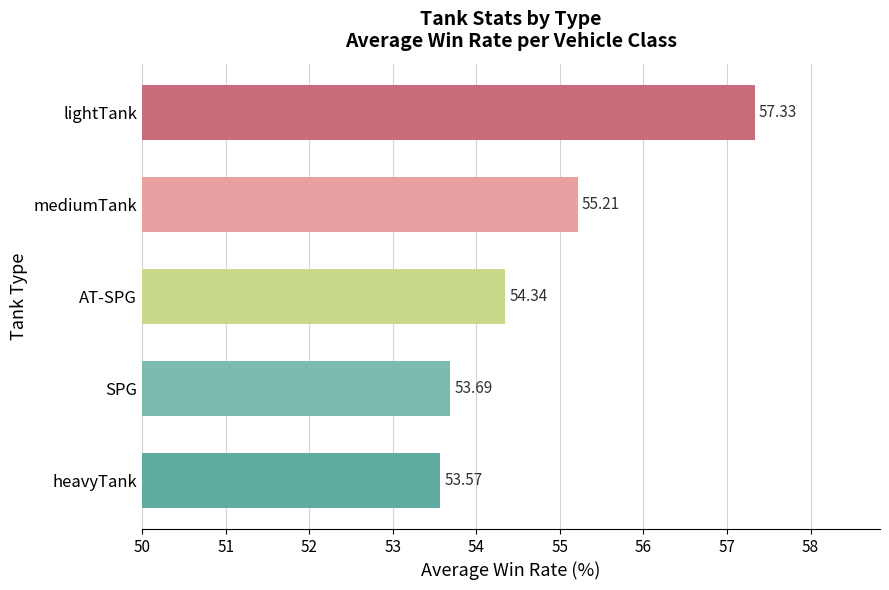

Which category has the lowest value across all series?

heavyTank